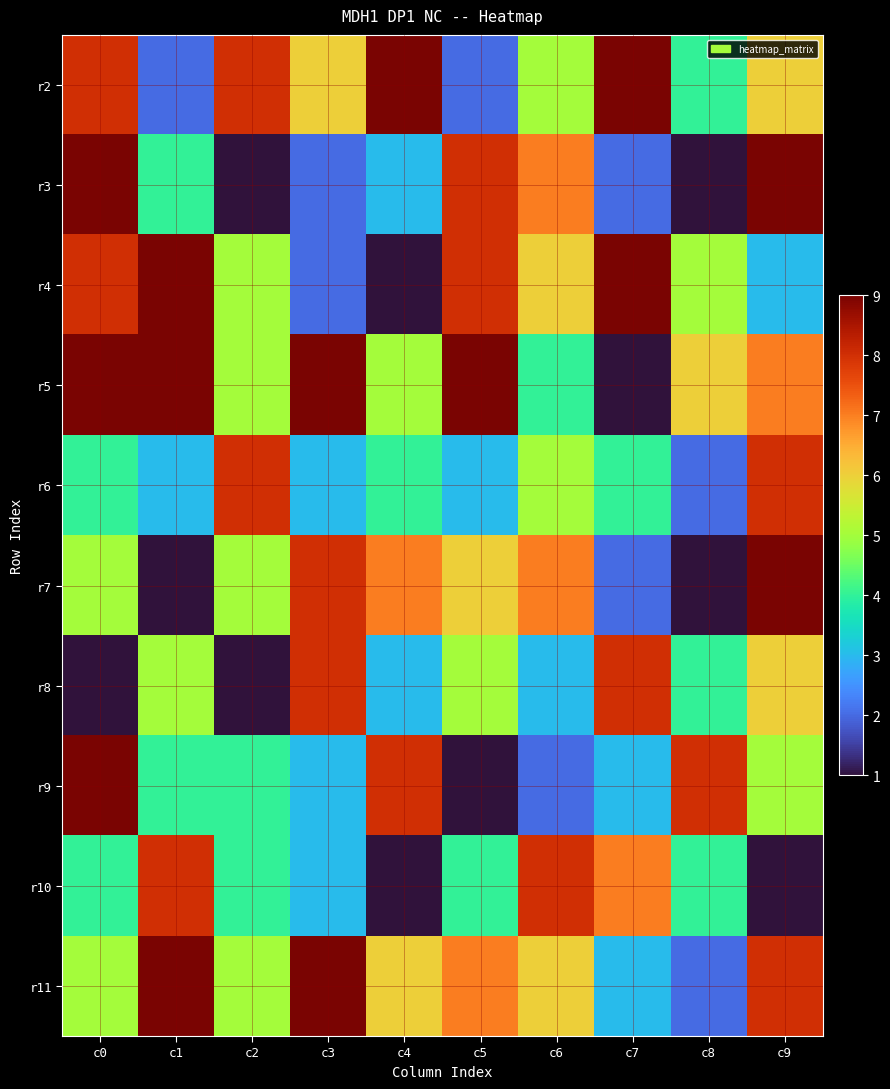

At which category is the sum across all series the highest?

c0